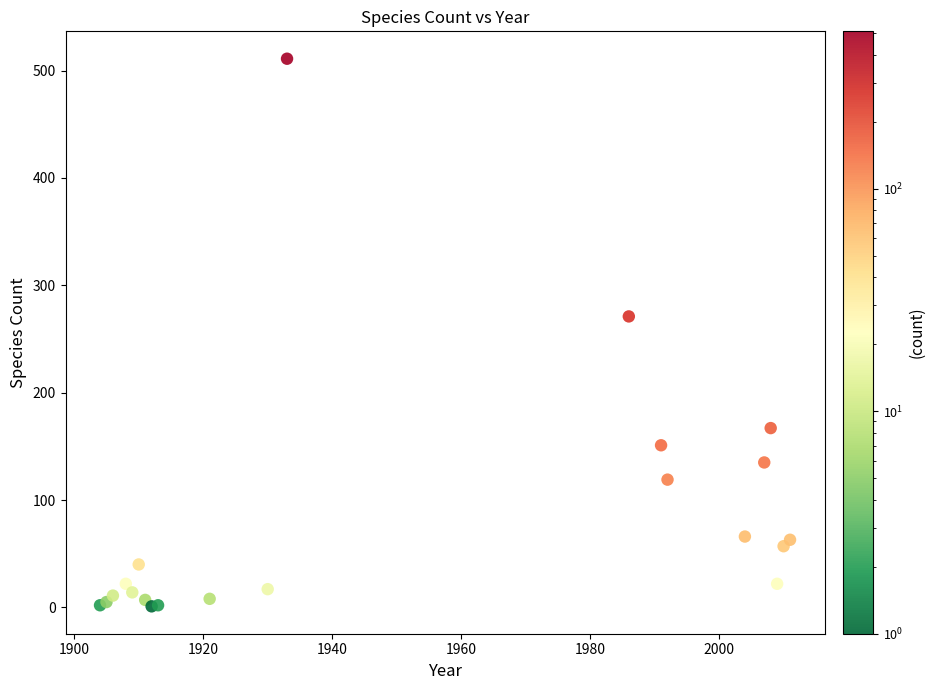

What Y value in the scatter plot is closest to 256?

271